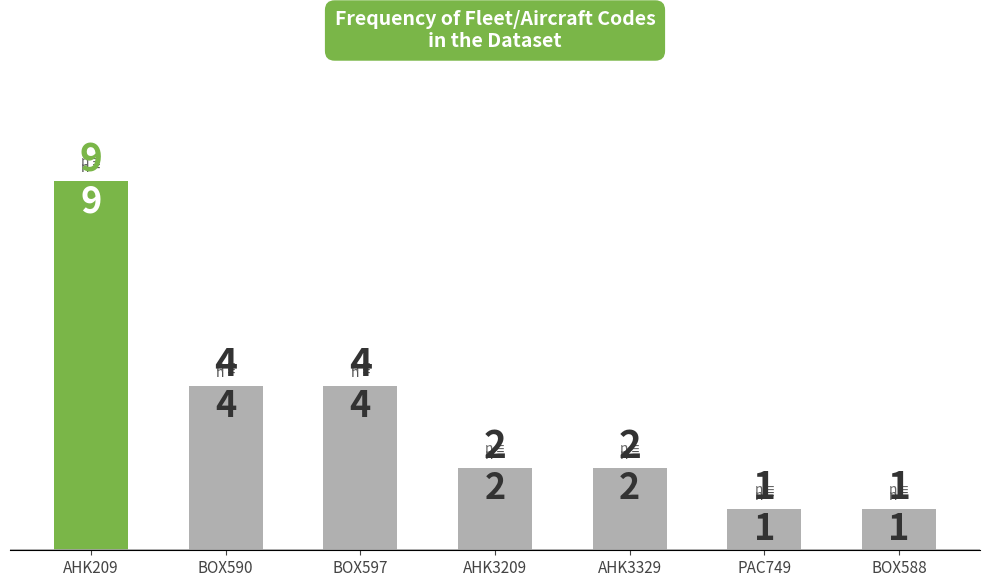

Read the value at AHK3329.

2